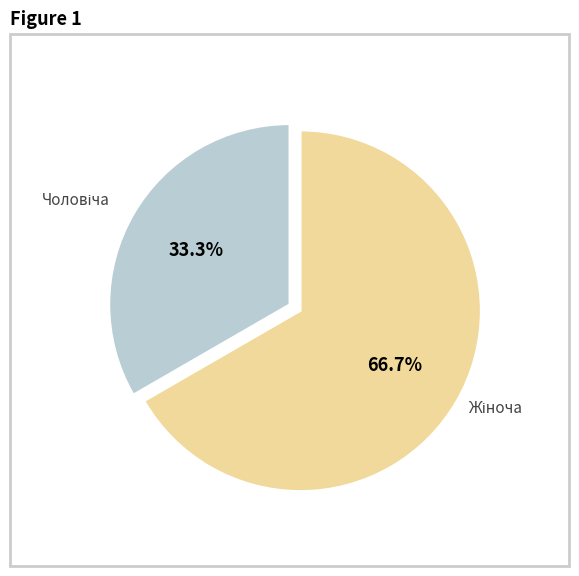

To the nearest percent, what is the average slice percentage?

50%